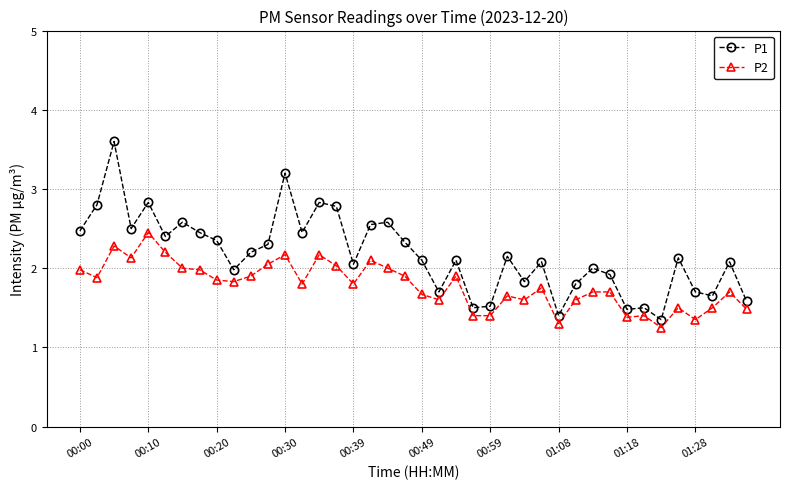

Which series has the widest spread of values?

P1